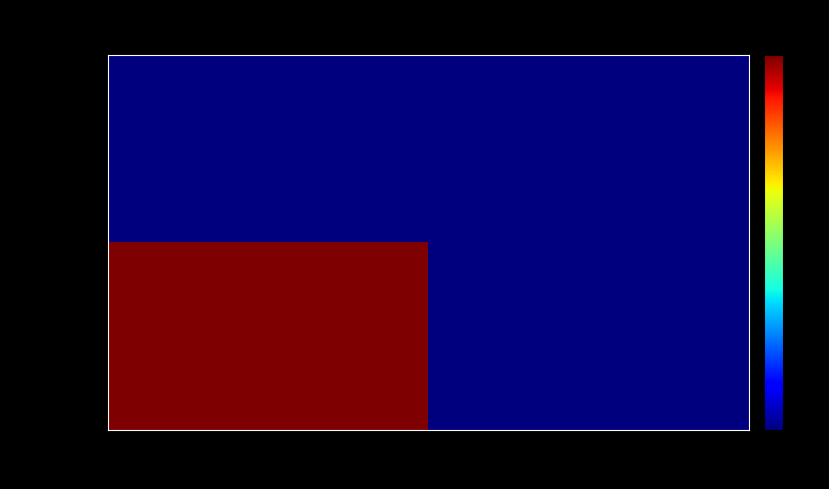

List the series in order of their overall mean, lowest first.

89a149bc..., cf99d06e...